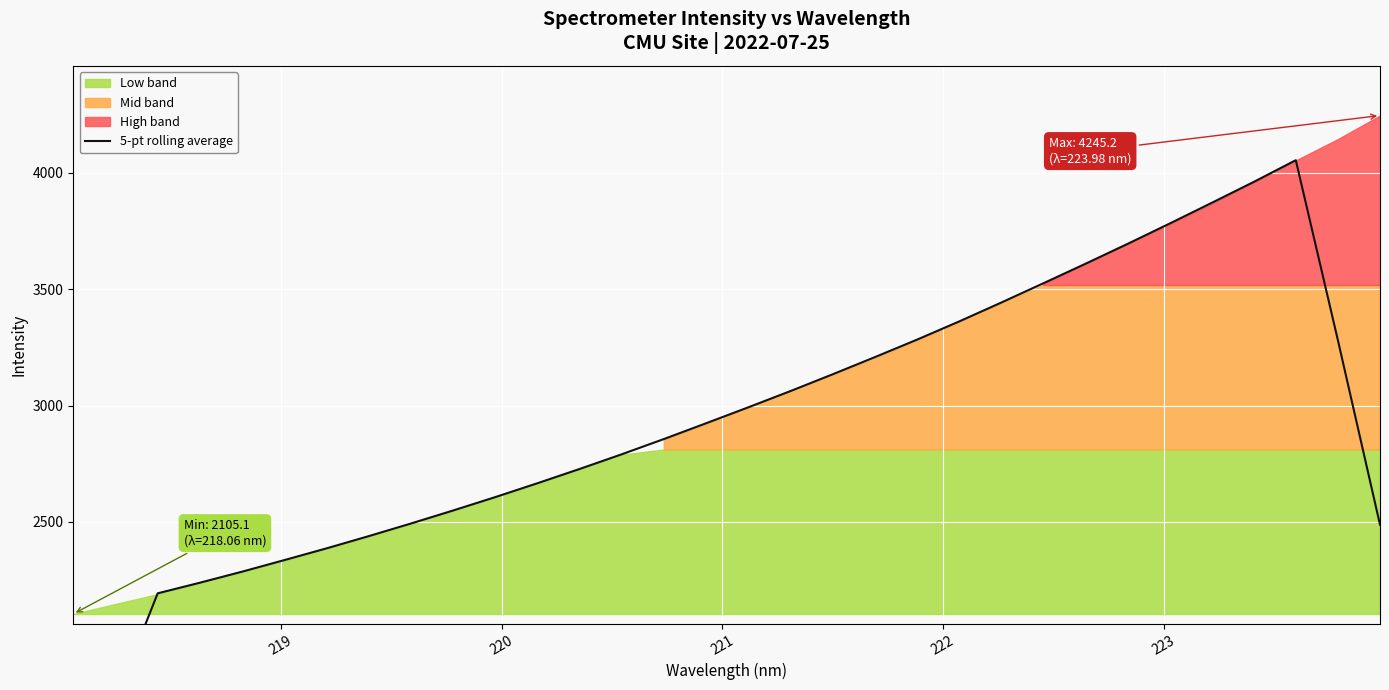

Is it true that the value at 19 is 4500.3?

False